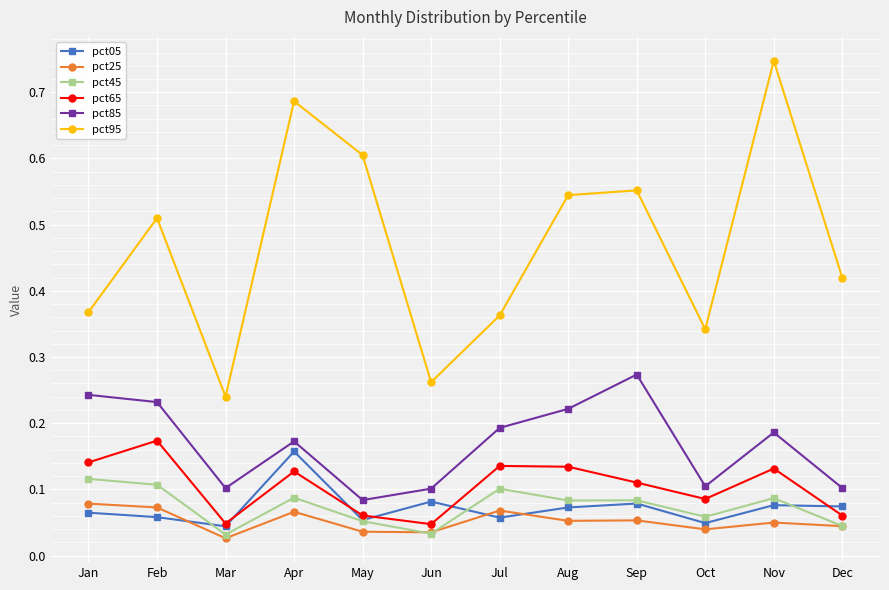

True or false: pct05 has a value of 0.1 at Jan.

True